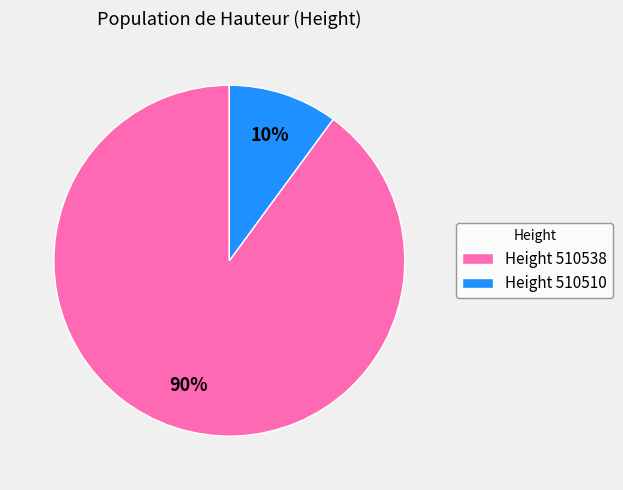

Is the sum of Height 510510 and Height 510538 greater than half?

Yes